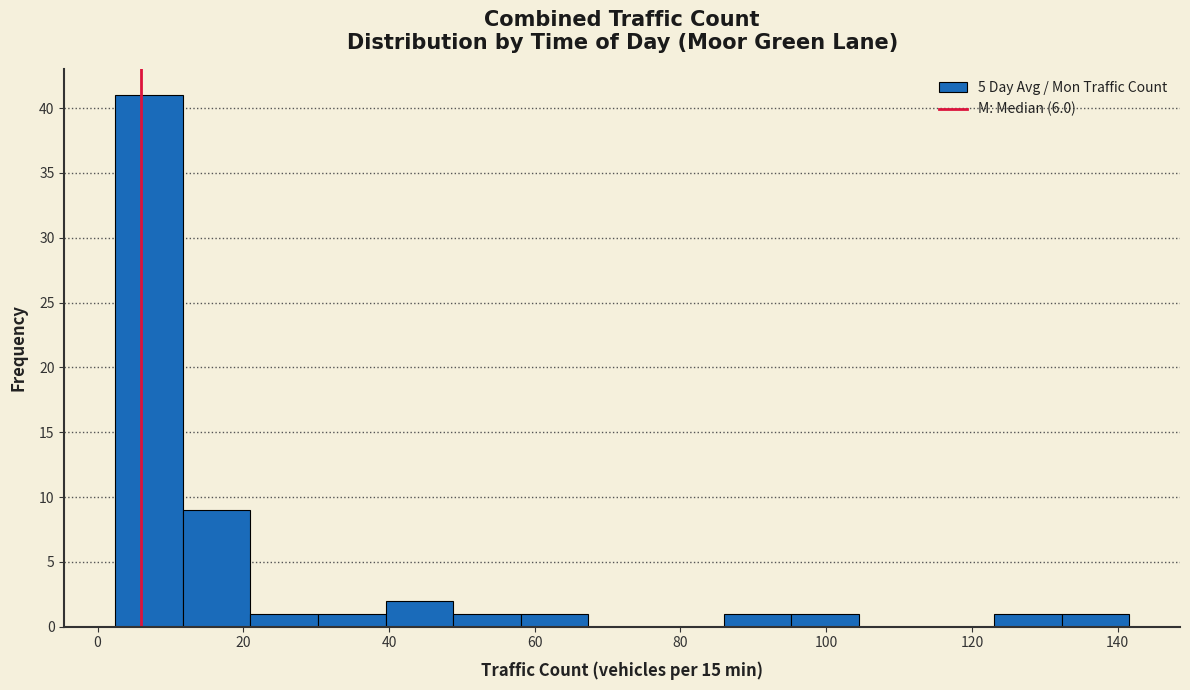

Which range on the x-axis has the tallest bar?

2 to 12